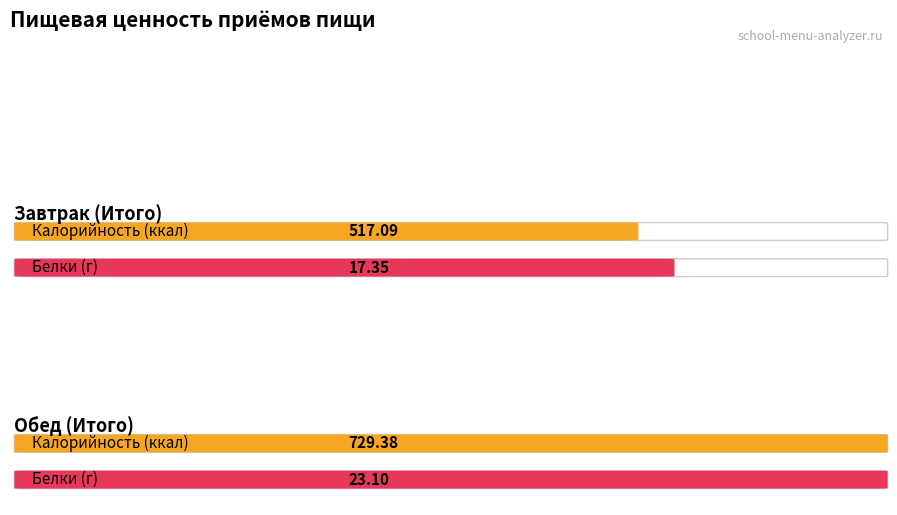

Between Завтрак (Итого) and Обед (Итого), which is larger?

Обед (Итого)